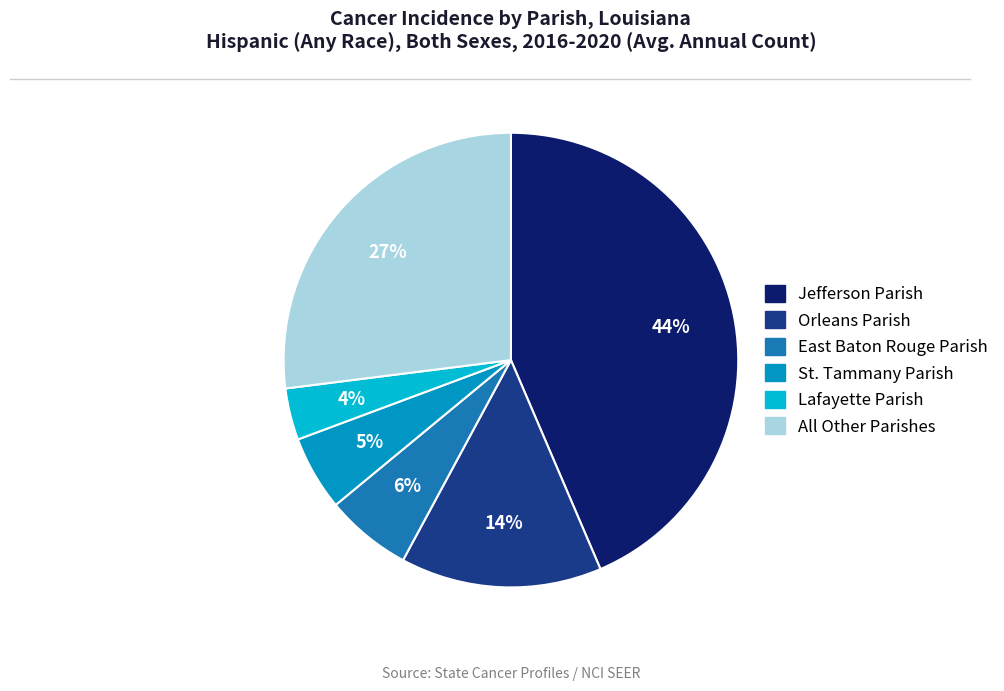

To the nearest percent, what is the difference between the largest and smallest slice percentages?

40%